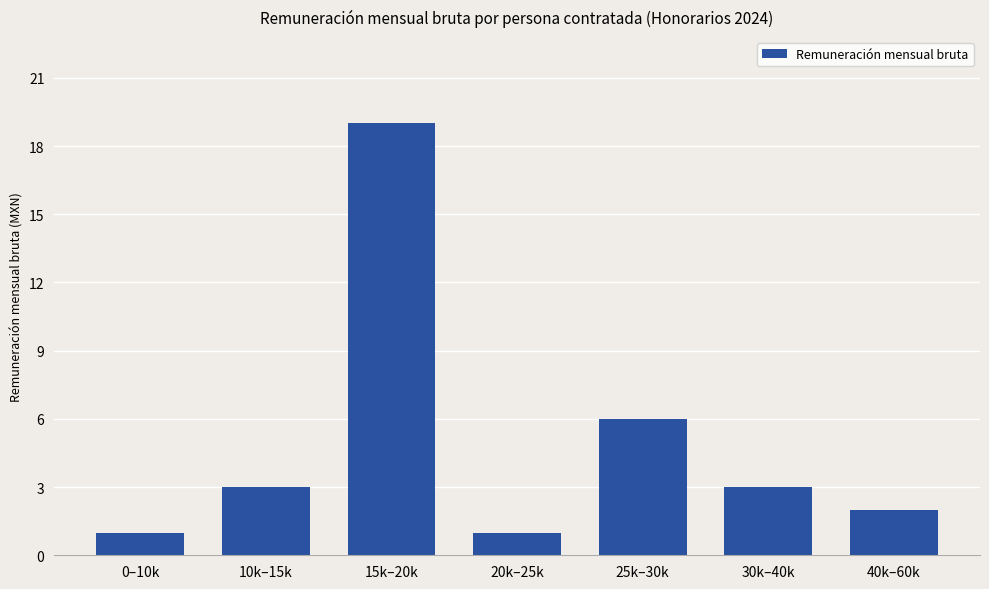

Reading left to right, list all the values displayed in this chart.

1	3	19	1	6	3	2